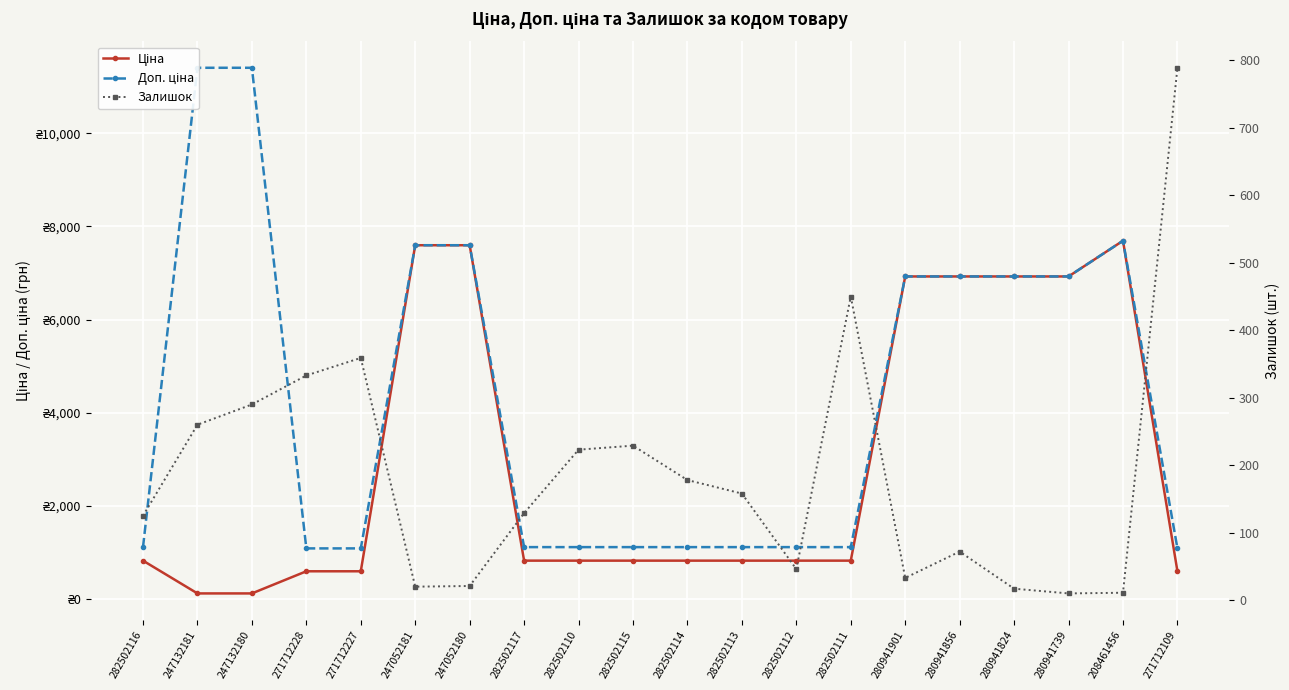

True or false: Ціна has a value of 114.1 at 247132181.

True